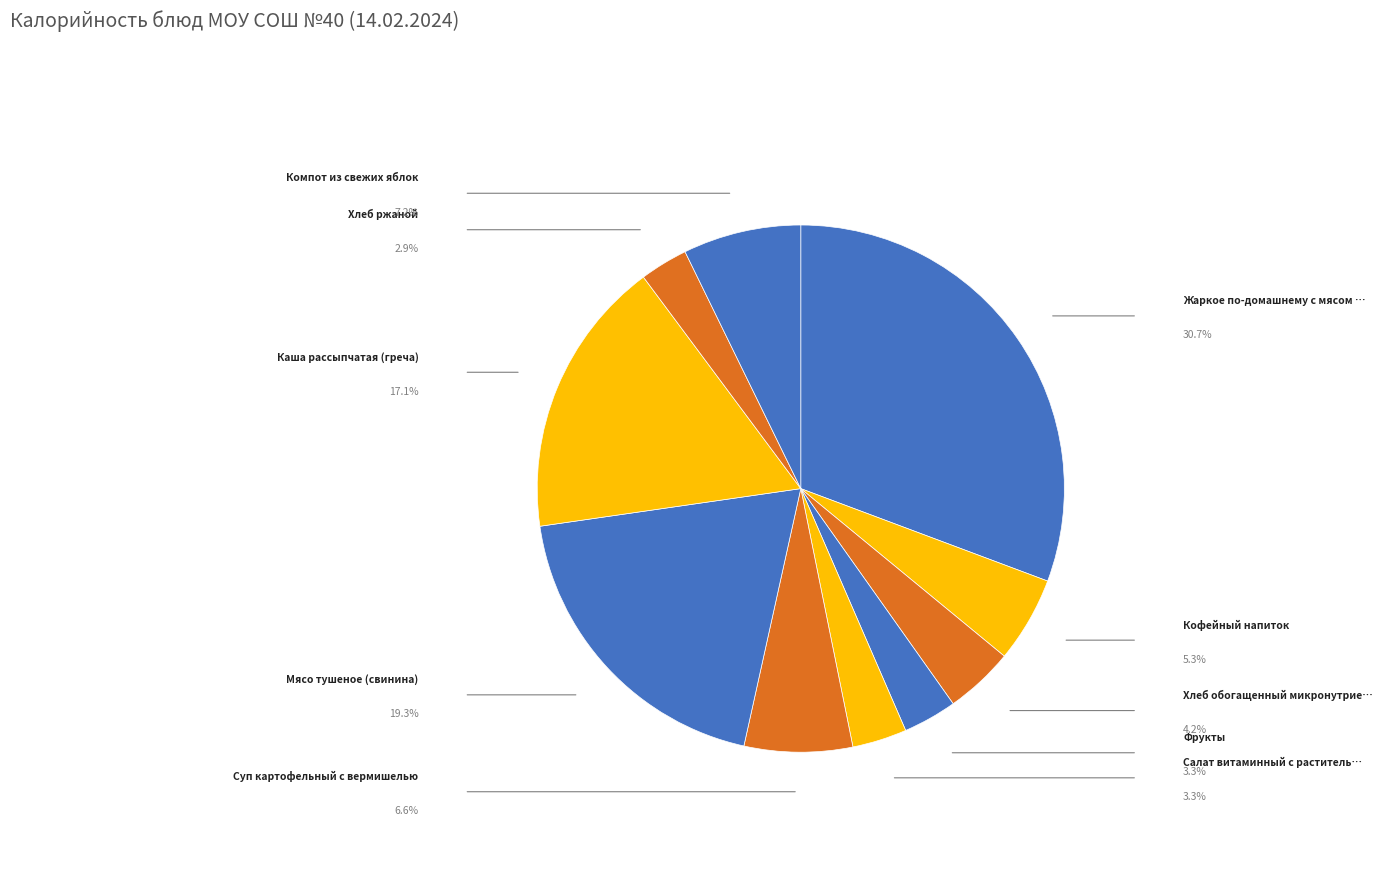

What is the largest slice in the pie chart?

Жаркое по-домашнему с мясом свинины